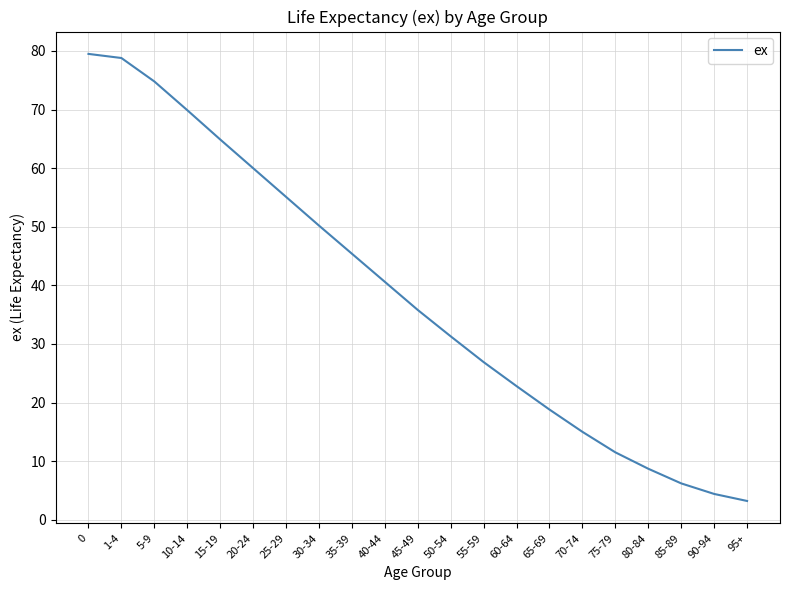

What is the minimum value shown in the chart?

3.2